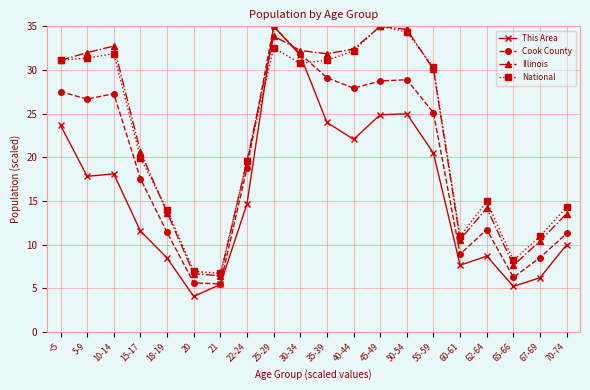

How many values in the National series are below 30?

10